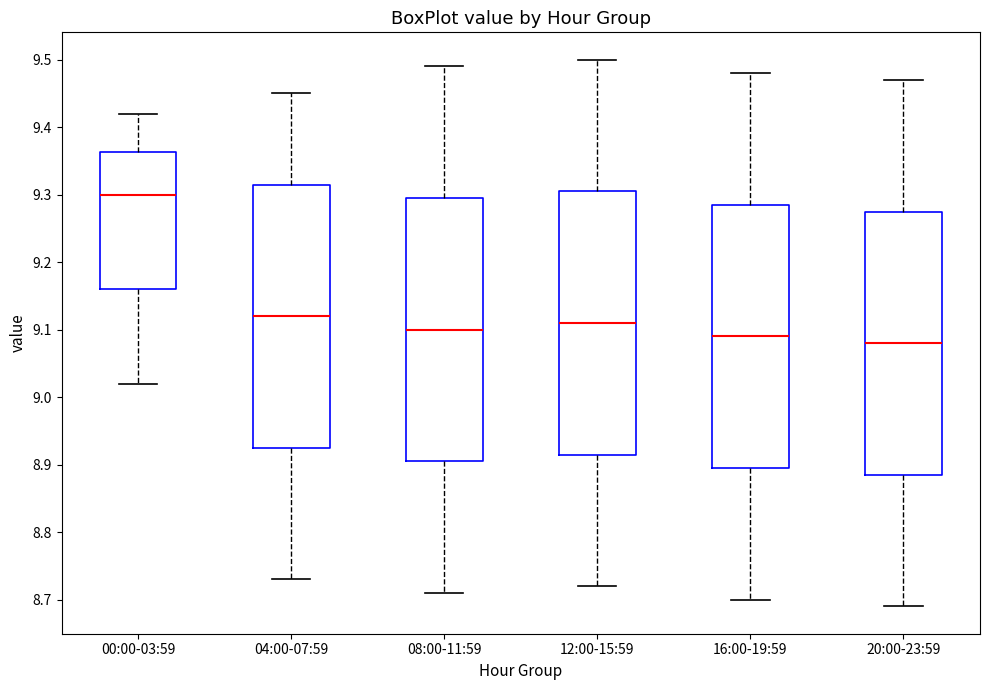

Reading left to right, read every box against the y-axis: the position of its median line, the range the box covers, and the ends of its whiskers. The values are not printed on the chart, so give them approximately, as read against the axis.

00:00-03:59: median 9.30, box 9.16 to 9.36, whiskers 9.02 to 9.42
04:00-07:59: median 9.12, box 8.93 to 9.32, whiskers 8.73 to 9.45
08:00-11:59: median 9.10, box 8.91 to 9.30, whiskers 8.71 to 9.49
12:00-15:59: median 9.11, box 8.92 to 9.31, whiskers 8.72 to 9.50
16:00-19:59: median 9.09, box 8.90 to 9.29, whiskers 8.70 to 9.48
20:00-23:59: median 9.08, box 8.89 to 9.28, whiskers 8.69 to 9.47